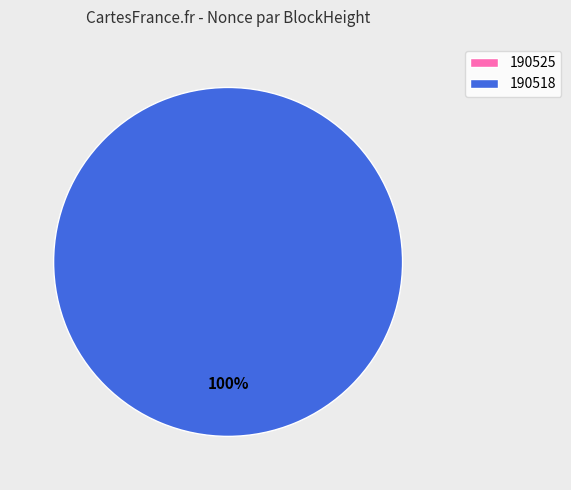

Do 190525 and 190518 together represent more than half of the pie?

Yes